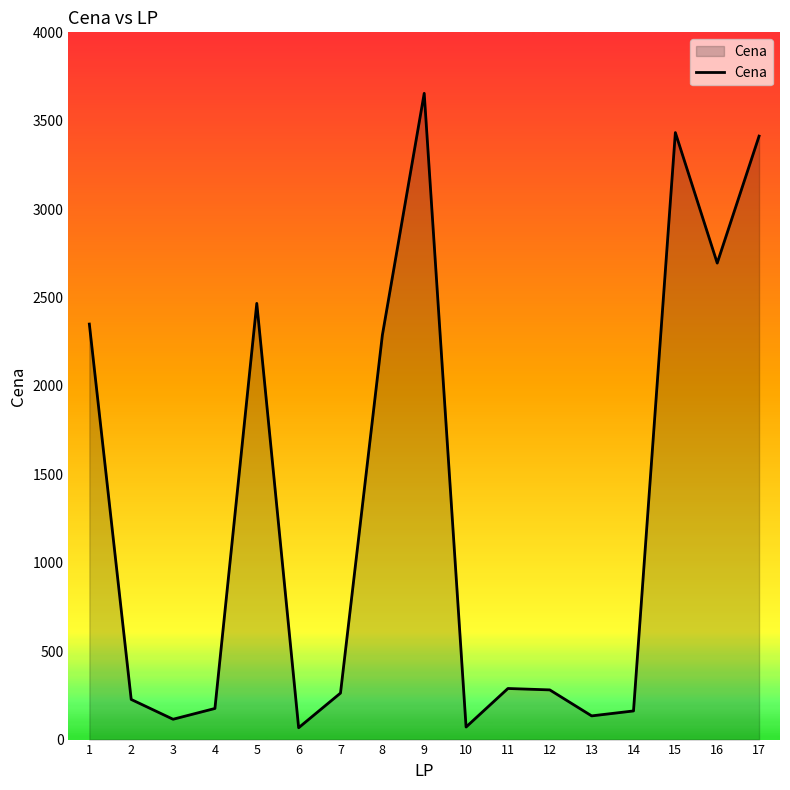

What is the sum of the values at 6 and 11?

356